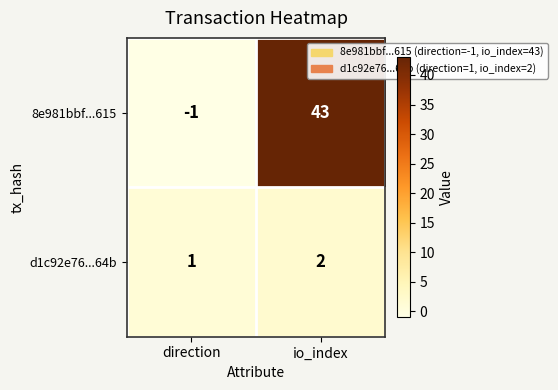

What is the difference between the highest and lowest values at direction?

2